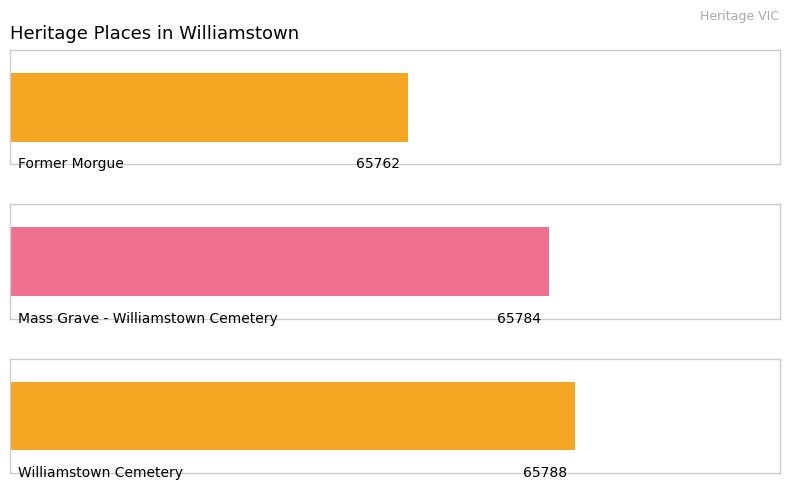

How many data points are less than 65784?

1